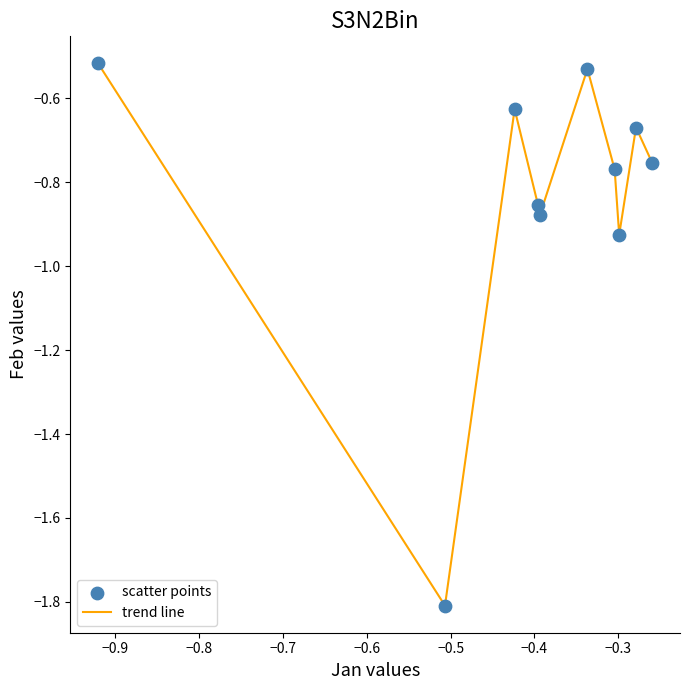

What is the minimum value shown in the chart?

-1.8